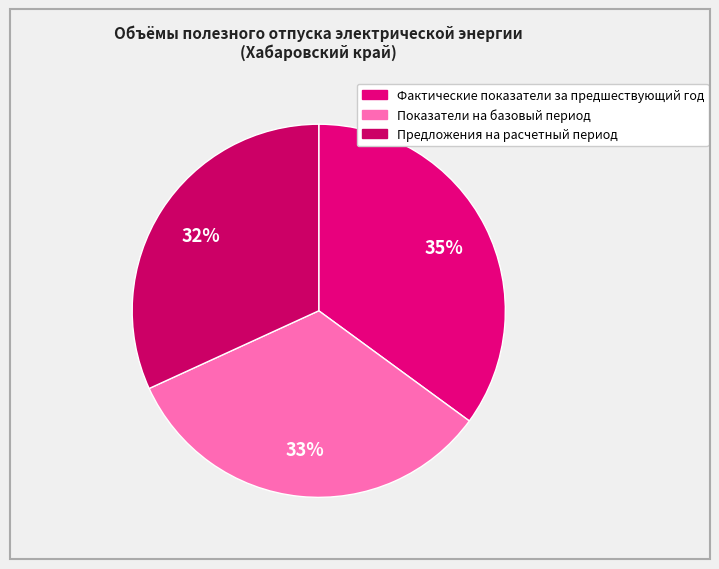

To the nearest percent, what is the difference between the Фактические показатели за предшествующий год and Показатели на базовый период slice percentages?

2%